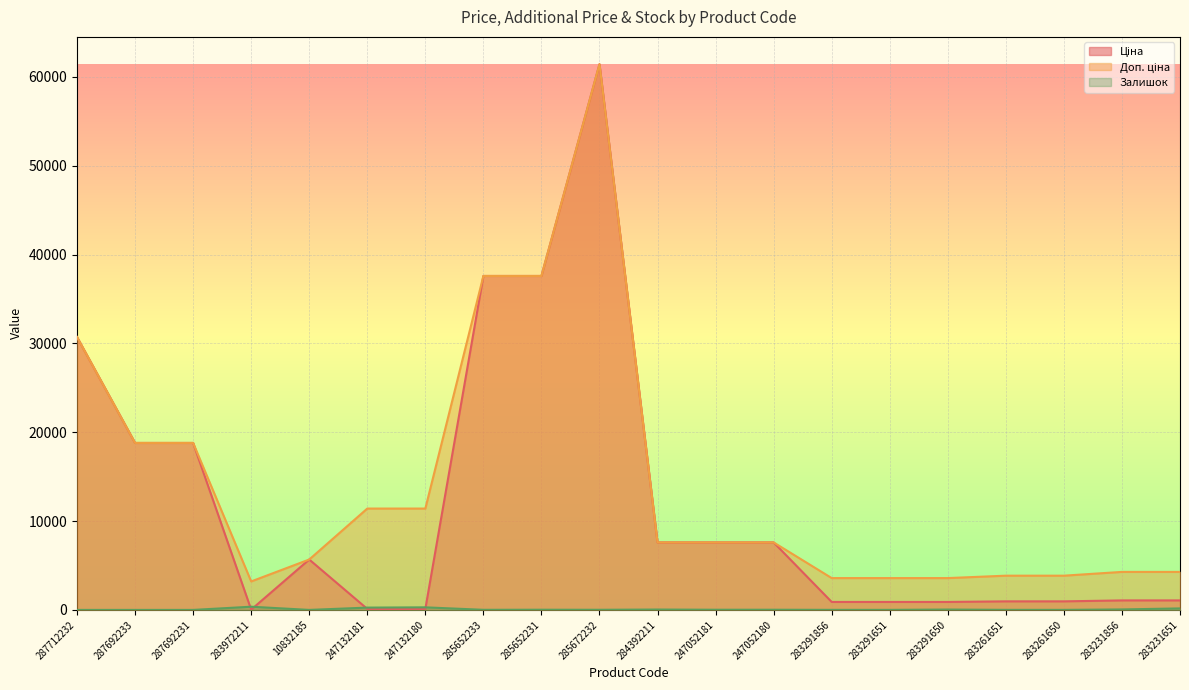

What is the label of the 7th point from the left?

247132180